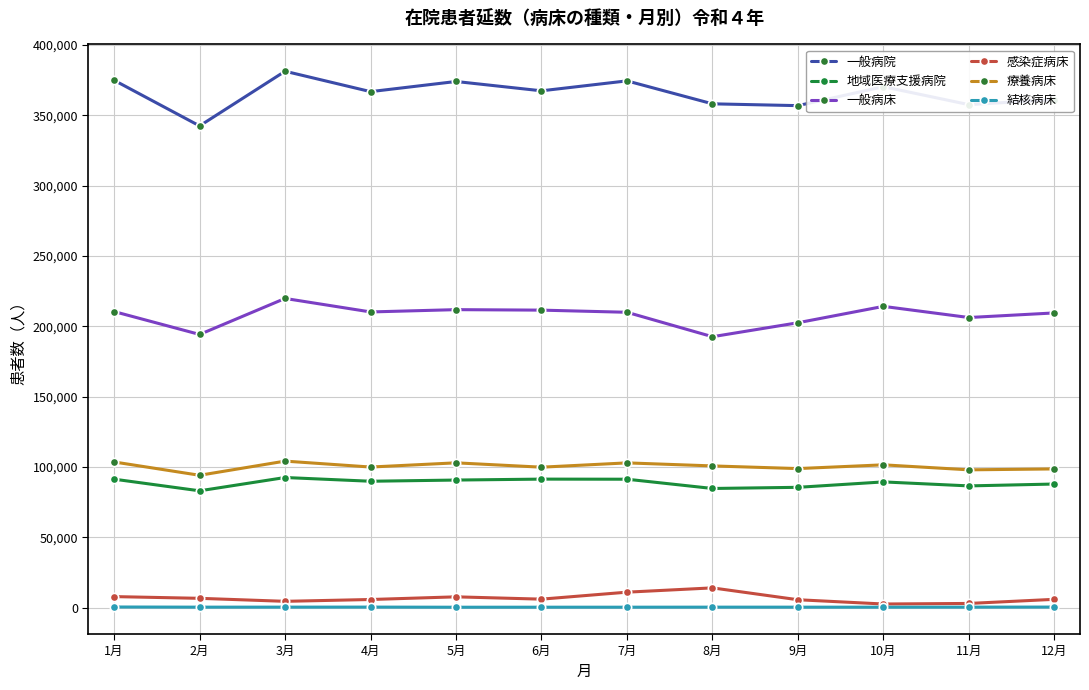

Does the chart have visible grid lines?

Yes